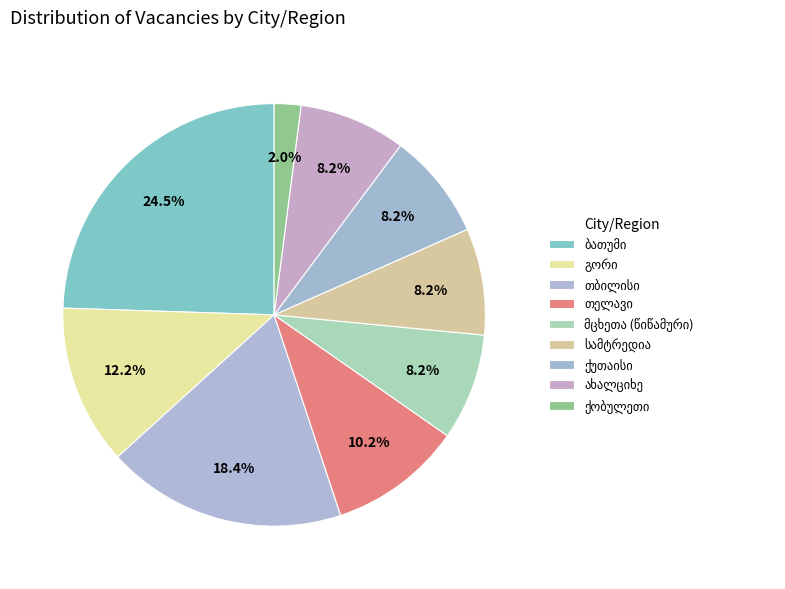

How many segments does this pie chart have?

9